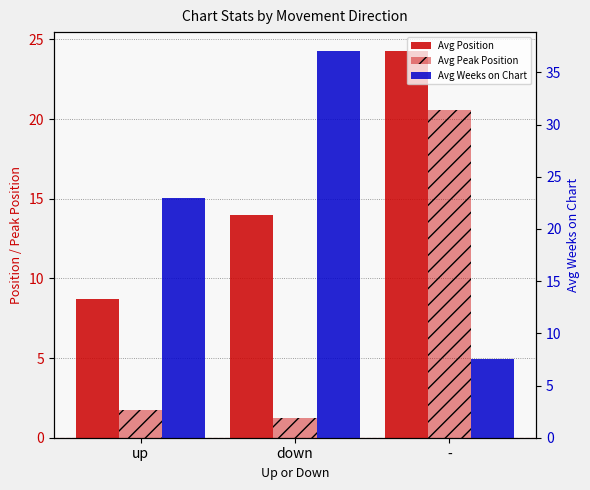

Between down and -, which is larger?

-